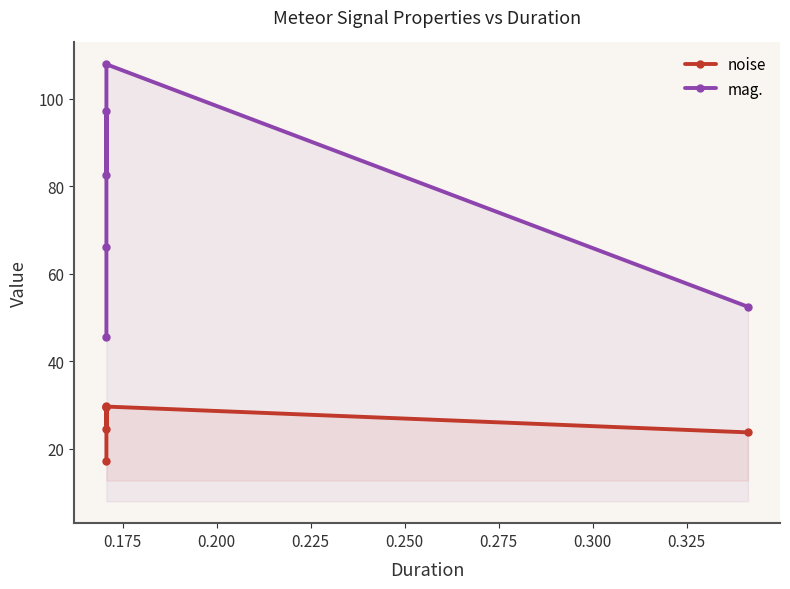

Which series has the largest total across all categories?

mag.